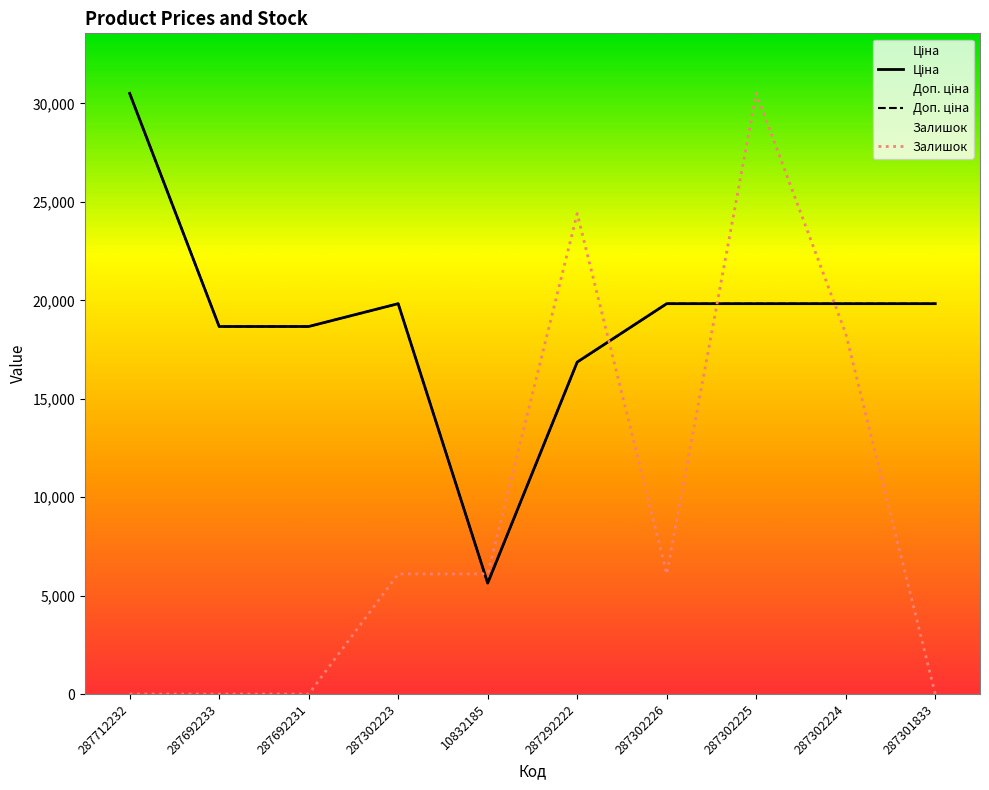

True or false: Ціна has more than 0 interior local peaks.

True